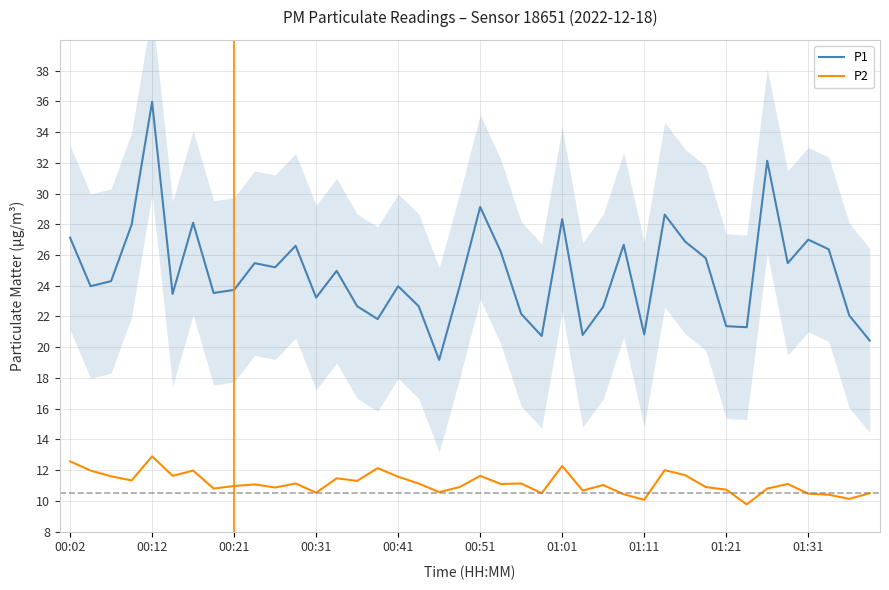

The value of P2 at 00:41 is 17.4. True or false?

False